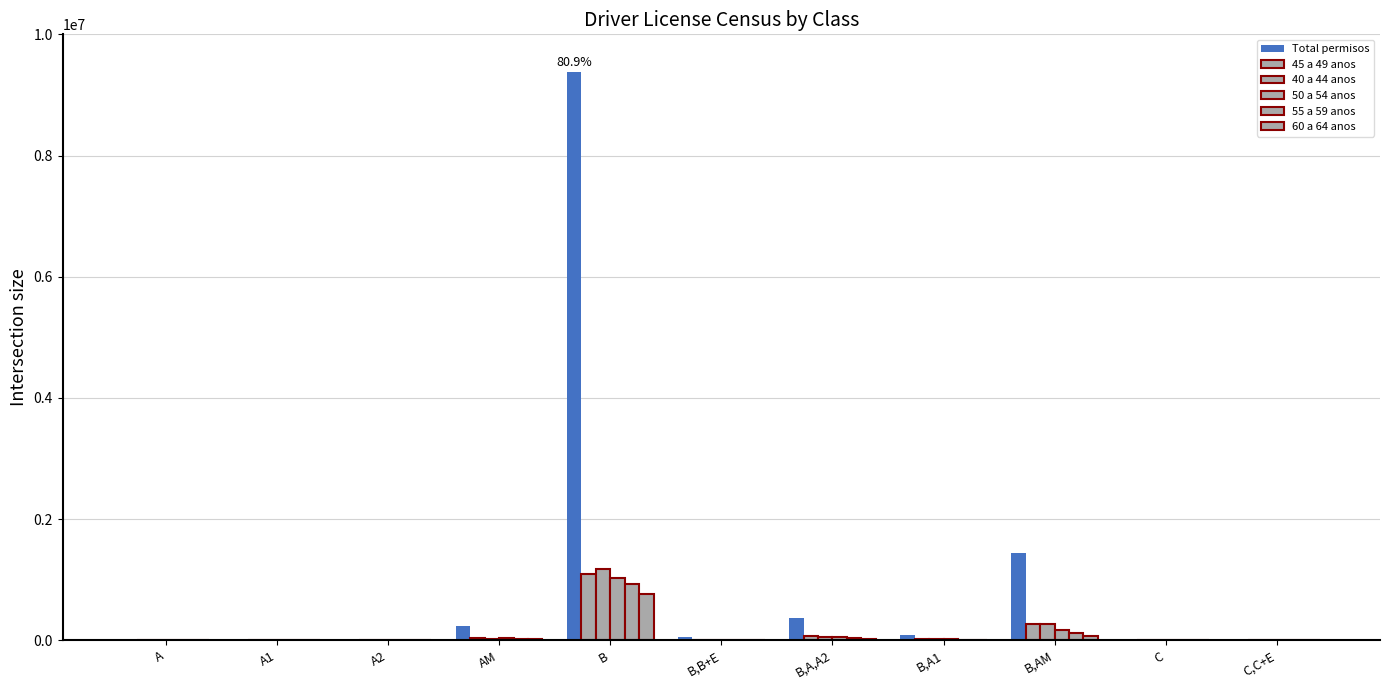

Are the bars grouped side by side (vs. stacked)?

Yes